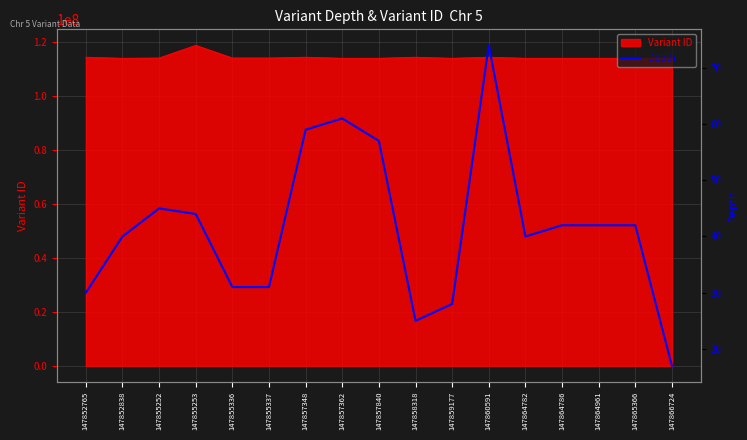

Approximately how many times larger is the value at 147866724 compared to 147865366?

0.4